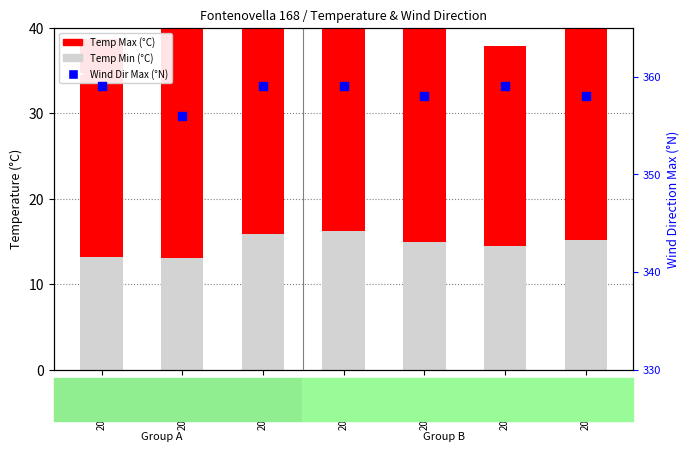

Which series reaches the maximum Y coordinate?

Wind Dir Max (°N)